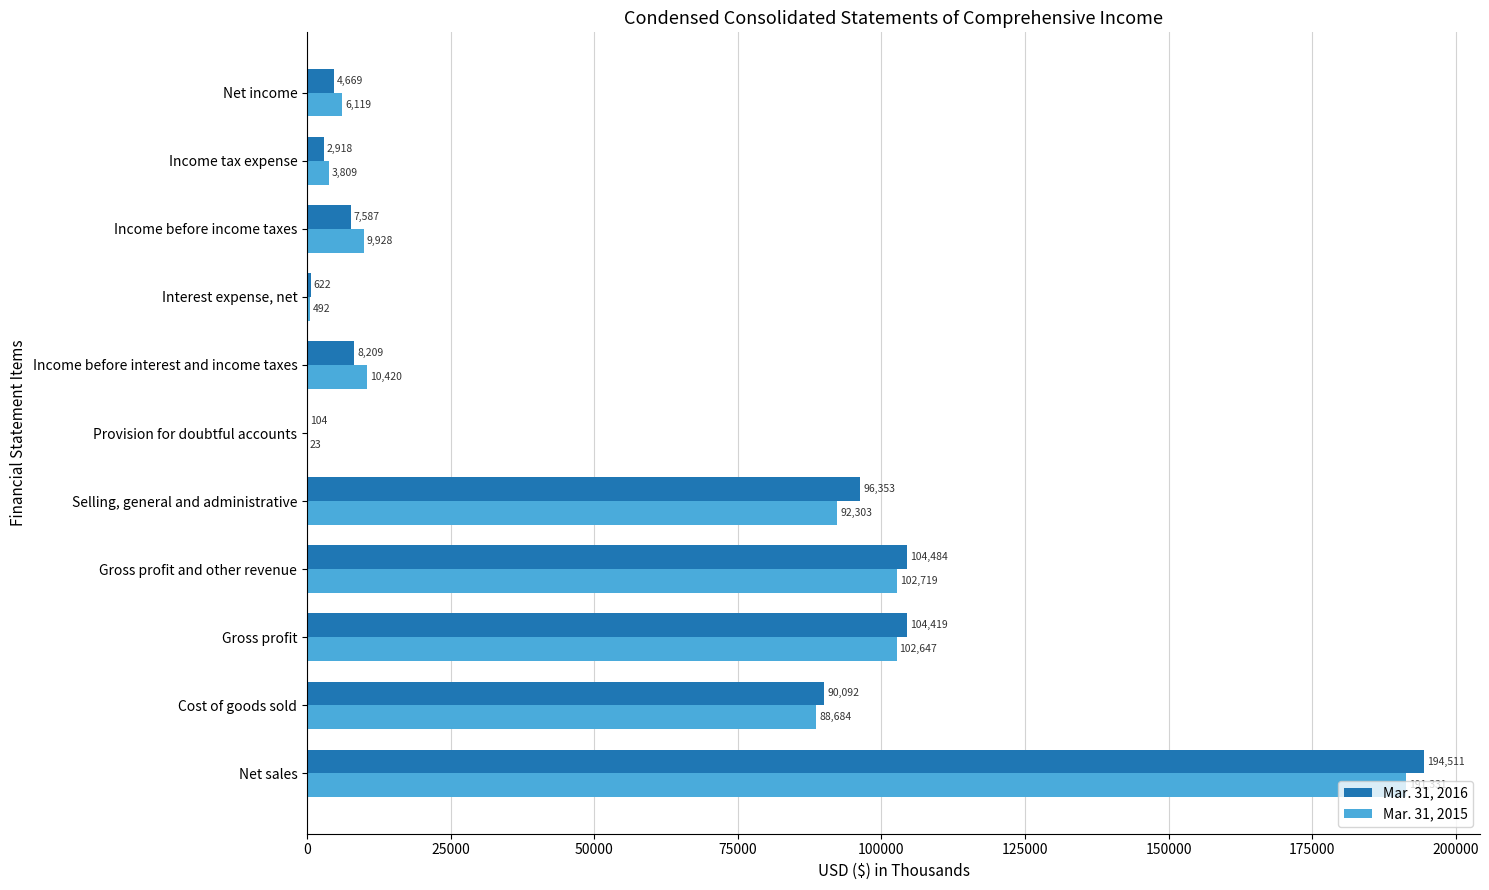

What value does the Mar. 31, 2015 series have at Provision for doubtful accounts?

23